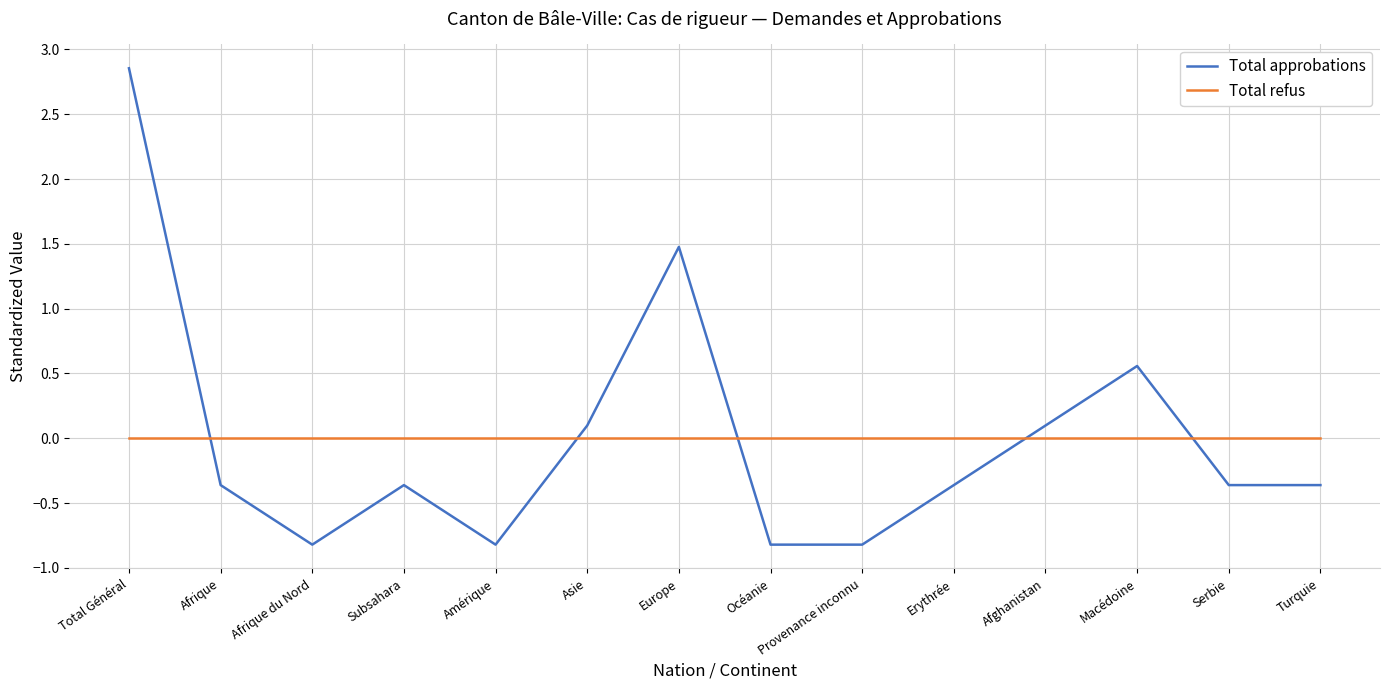

After their last crossing, which series has the higher values: Total approbations or Total refus?

Total refus